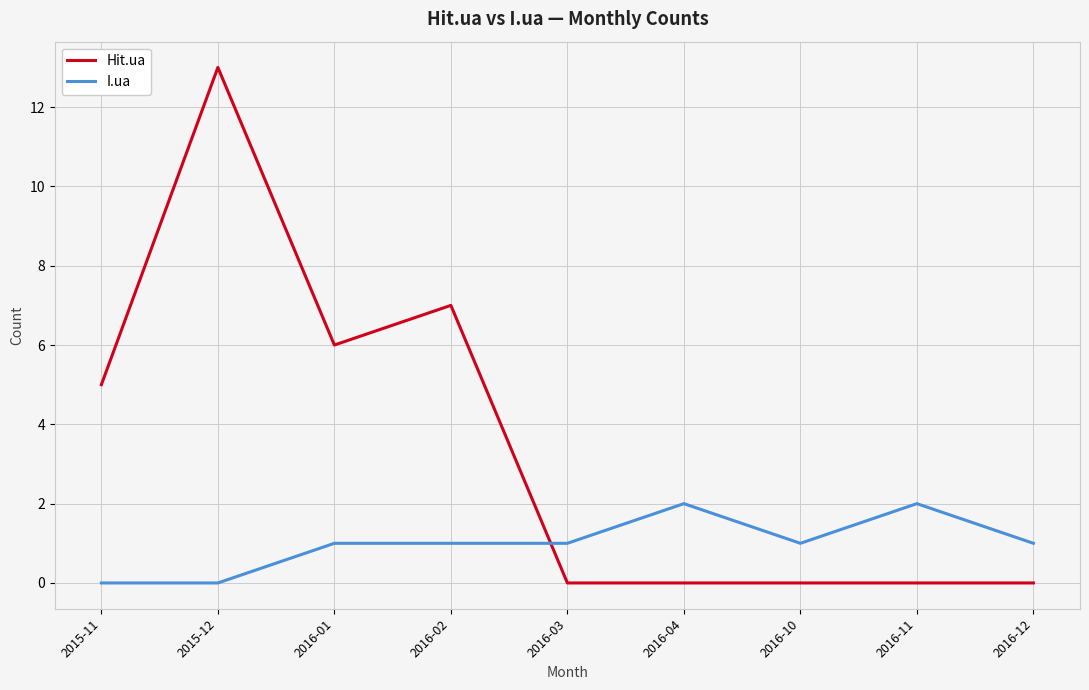

Reading left to right, transcribe all the data shown in this chart.

Hit.ua: 5	13	6	7	0	0	0	0	0
I.ua: 0	0	1	1	1	2	1	2	1